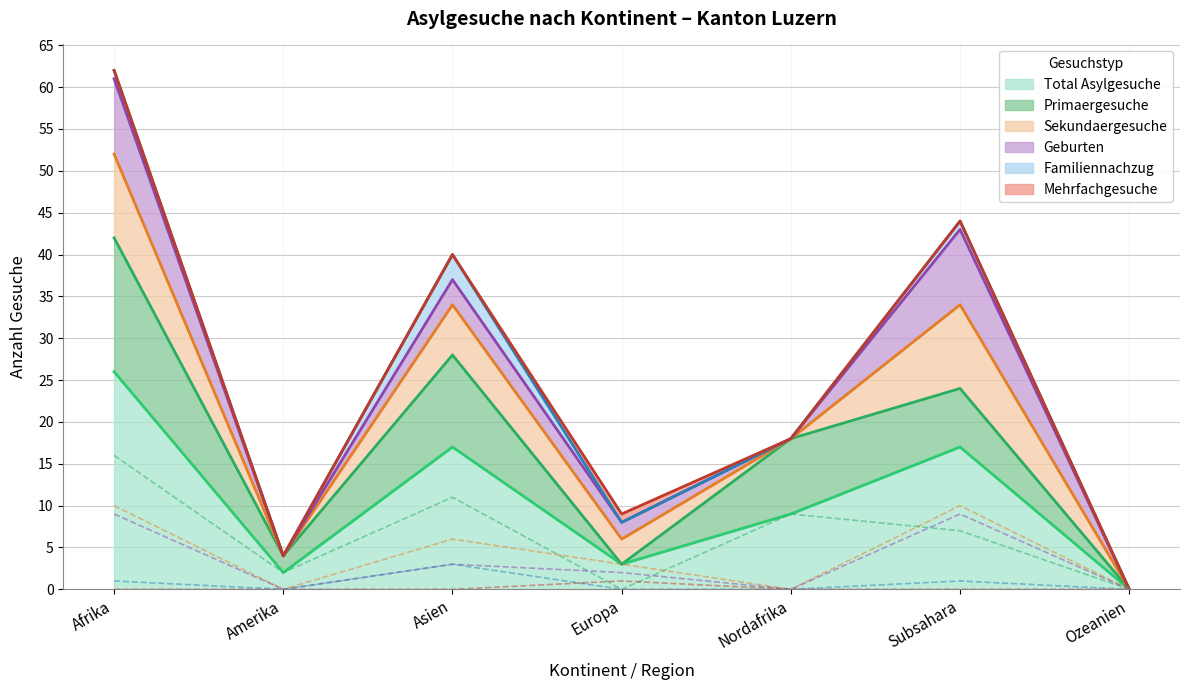

What is the difference between the second highest and second lowest values in the Primaergesuche series?

11